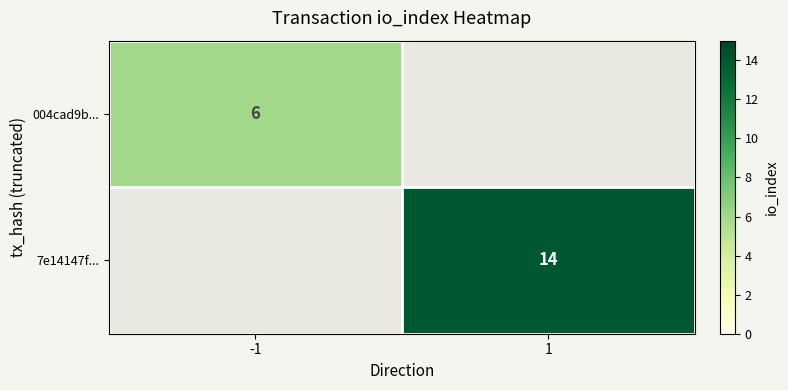

Is it true that 004cad9b... equals 6 at -1?

True